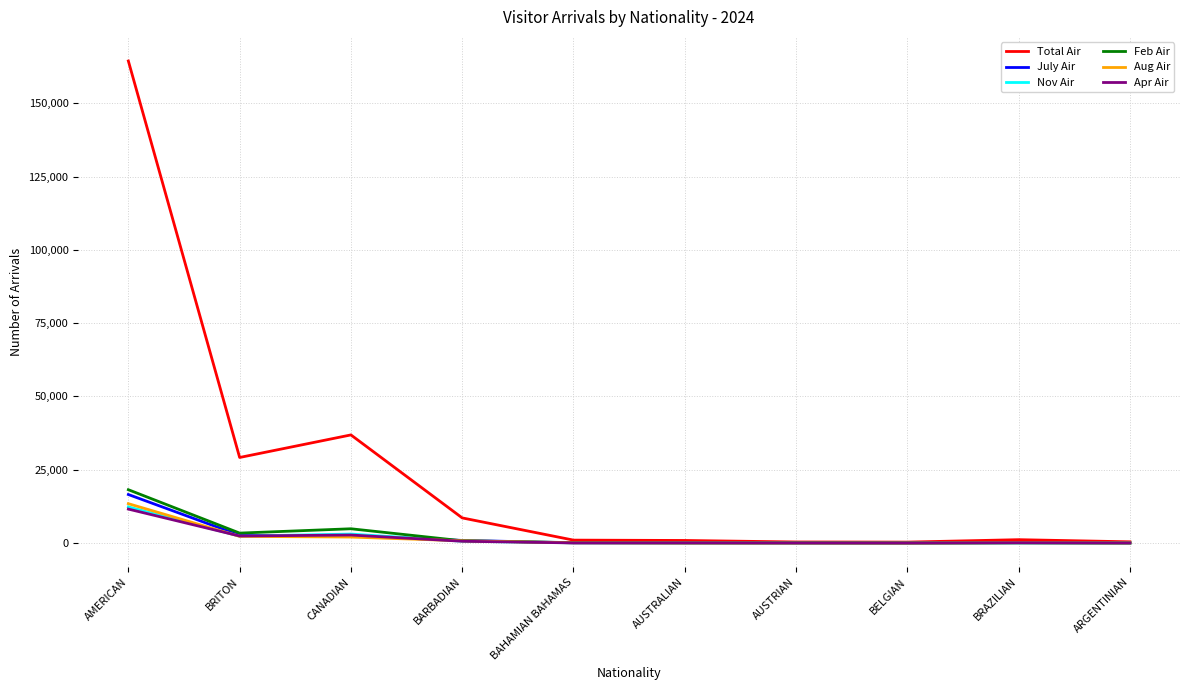

What is the spread (max minus min) of values at BARBADIAN?

7955